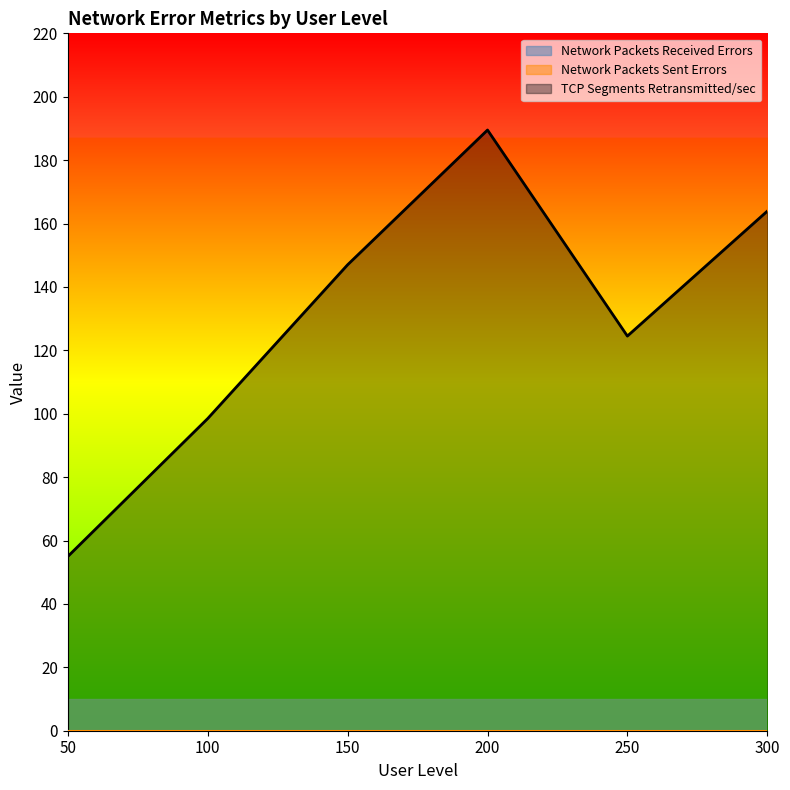

Where is the first local minimum for TCP Segments Retransmitted/sec?

250